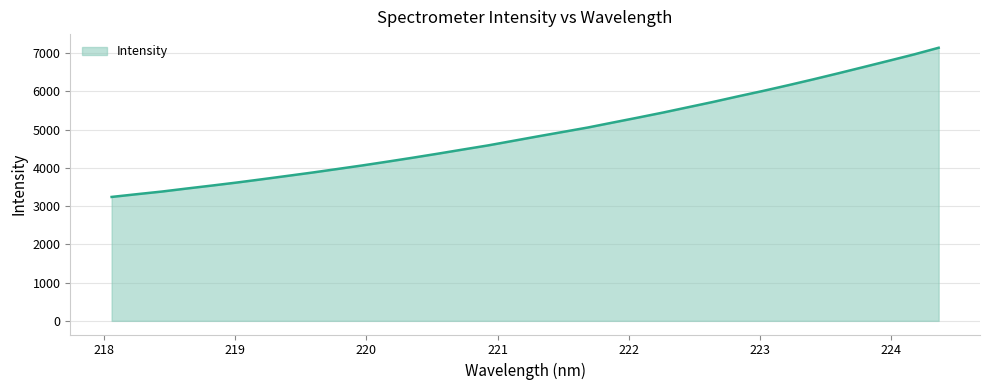

What is the minimum value shown in the chart?

3239.5